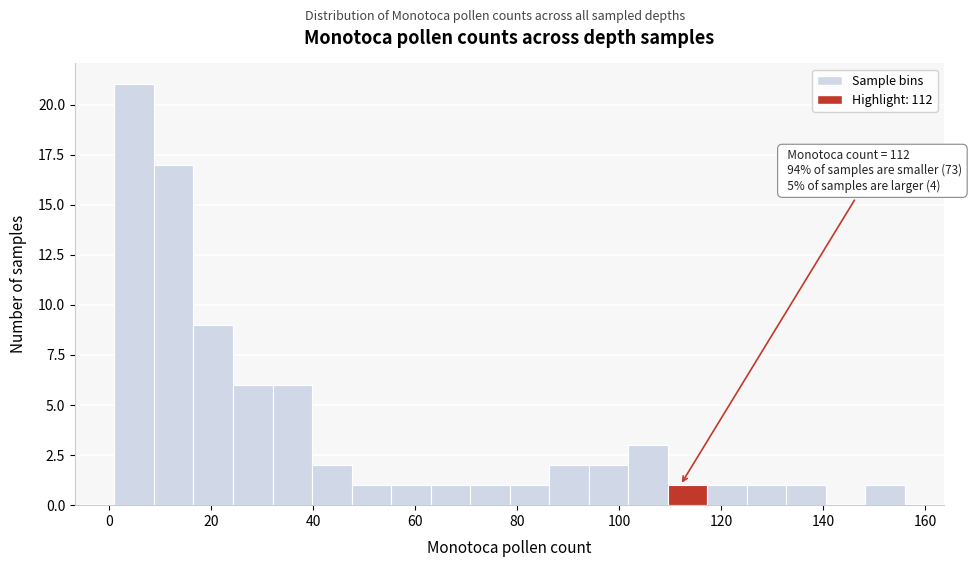

Read against the x-axis, roughly where is the centre of the tallest bar?

4